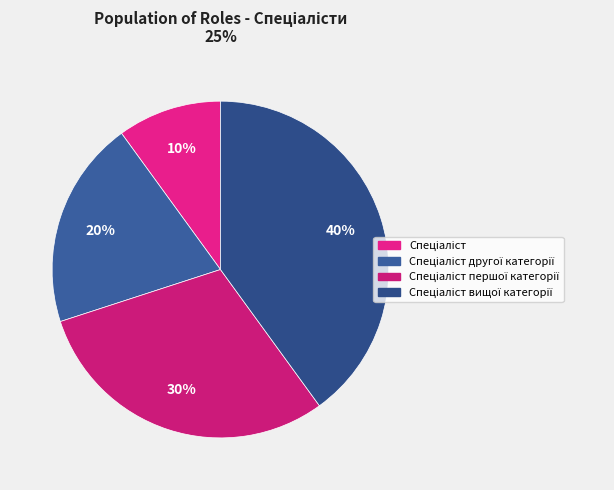

What is the smallest slice in the pie chart?

Спеціаліст